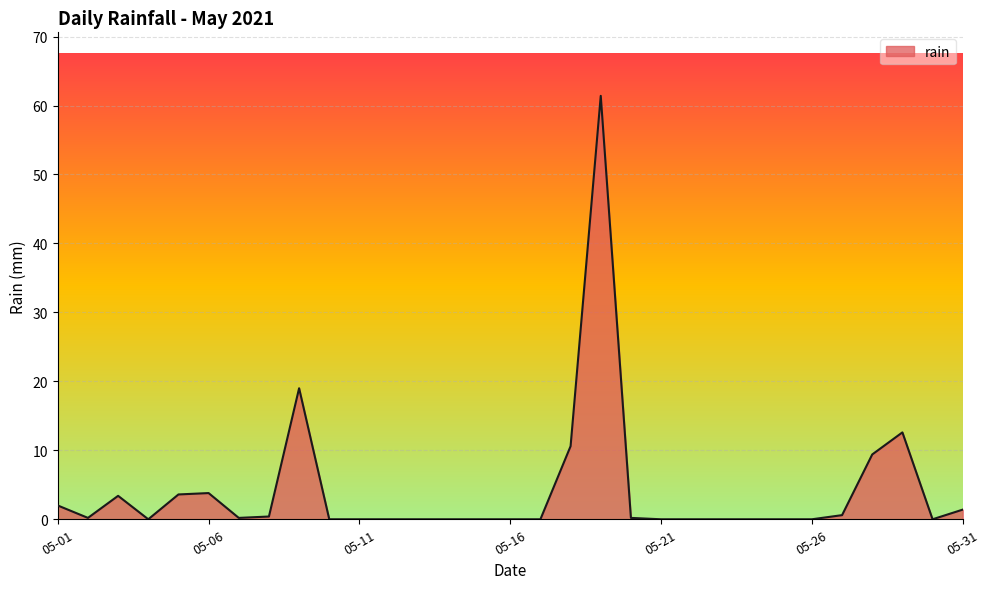

What is the maximum value shown in the chart?

61.4